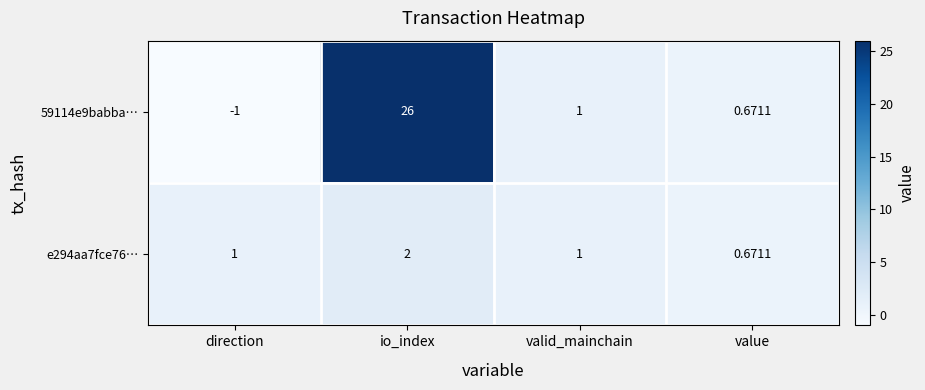

At which label does 59114e9babba… first exceed 1?

io_index